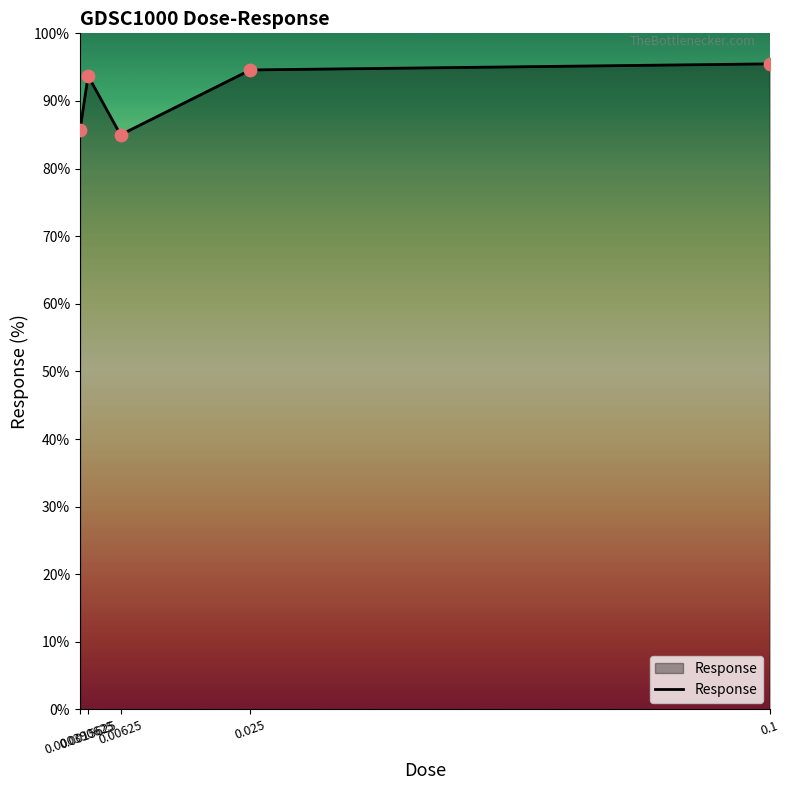

What is the change in value from 0.0015625 to 0.025?

+0.9